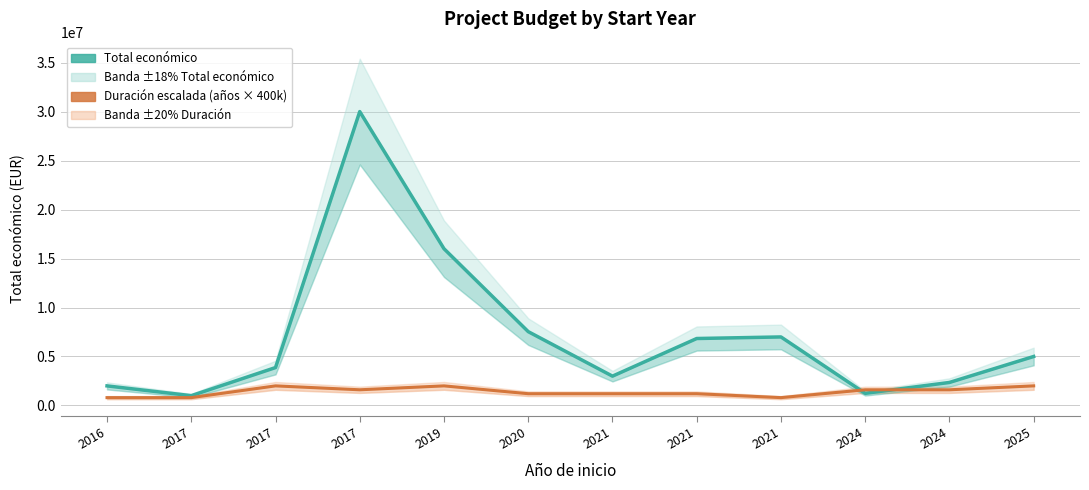

At which label does Duración escalada (años × 400k) first exceed 1600000?

2017